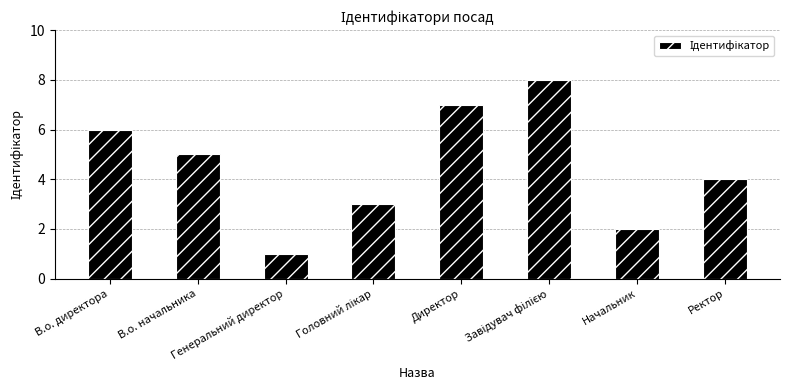

Where is the data nearest to the value 4?

Ректор